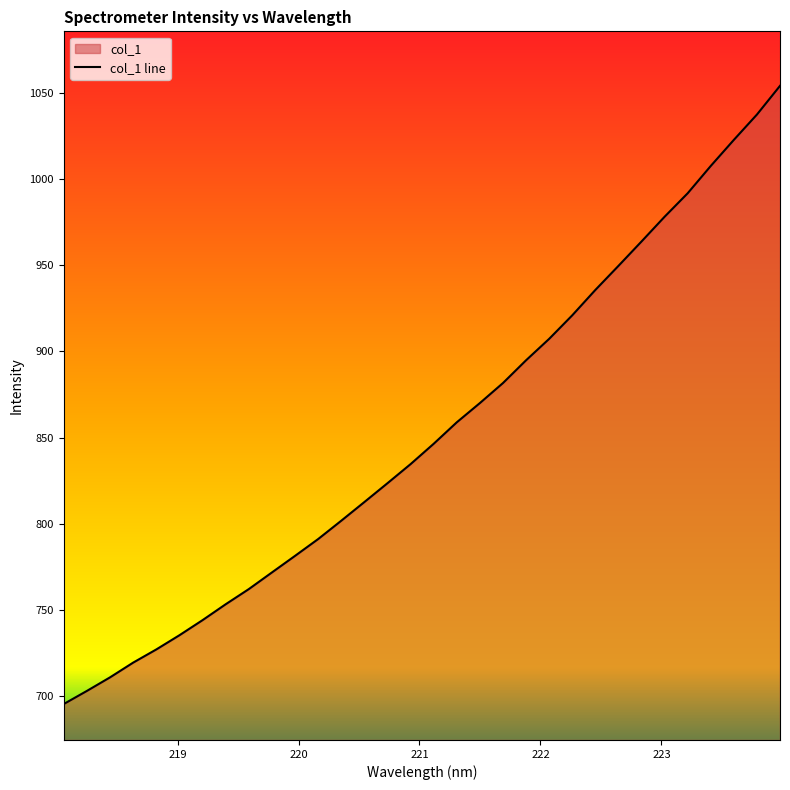

What is the greatest value displayed?

1054.0